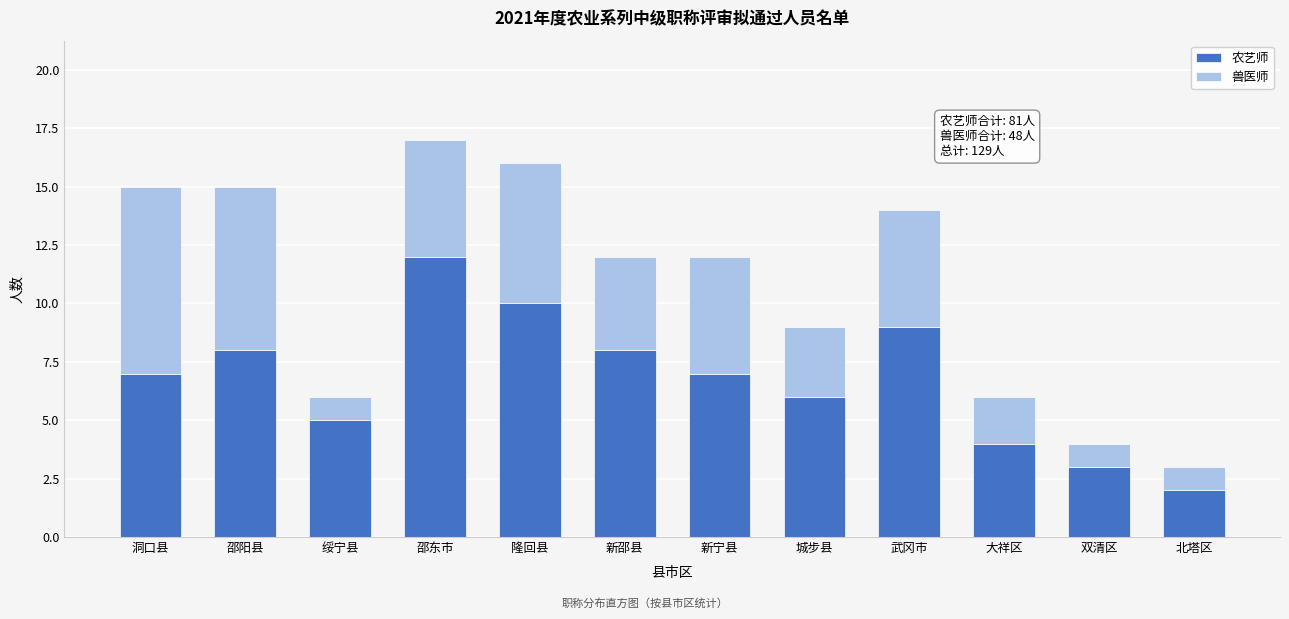

Reading left to right, what are the values for 农艺师?

洞口县=7	邵阳县=8	绥宁县=5	邵东市=12	隆回县=10	新邵县=8	新宁县=7	城步县=6	武冈市=9	大祥区=4	双清区=3	北塔区=2